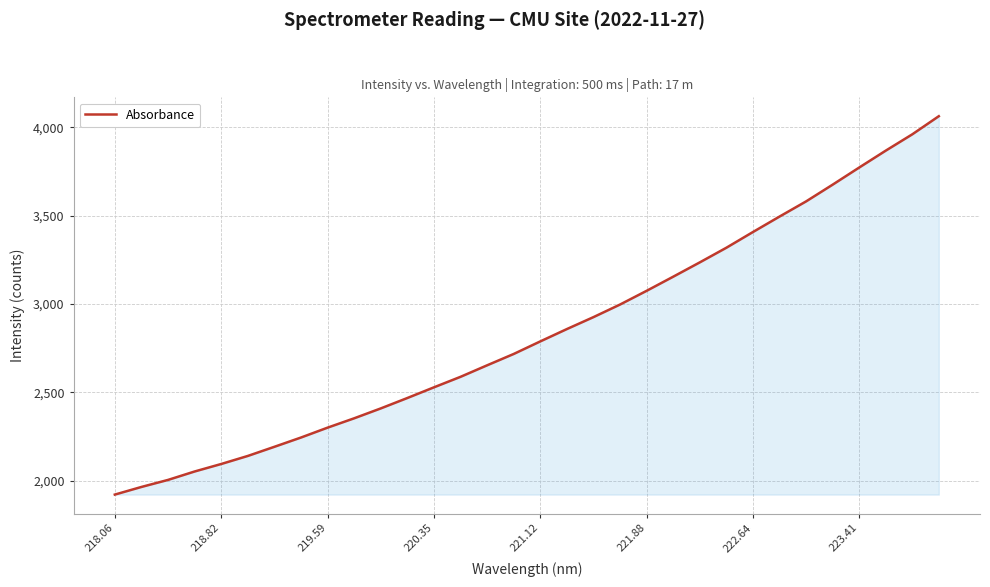

What is the greatest value displayed?

4063.3